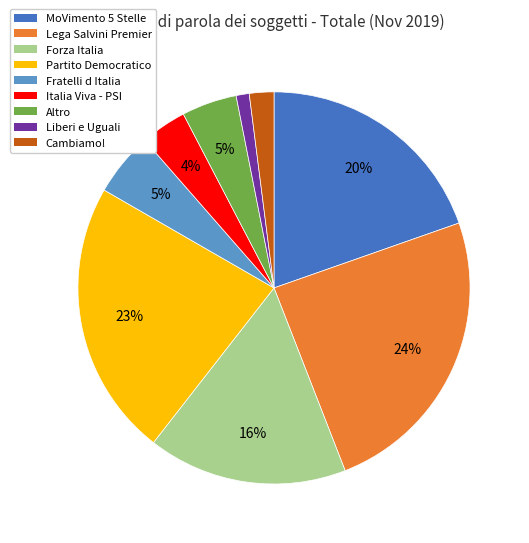

To the nearest percent, what is the difference between the largest and smallest slice percentages?

23%